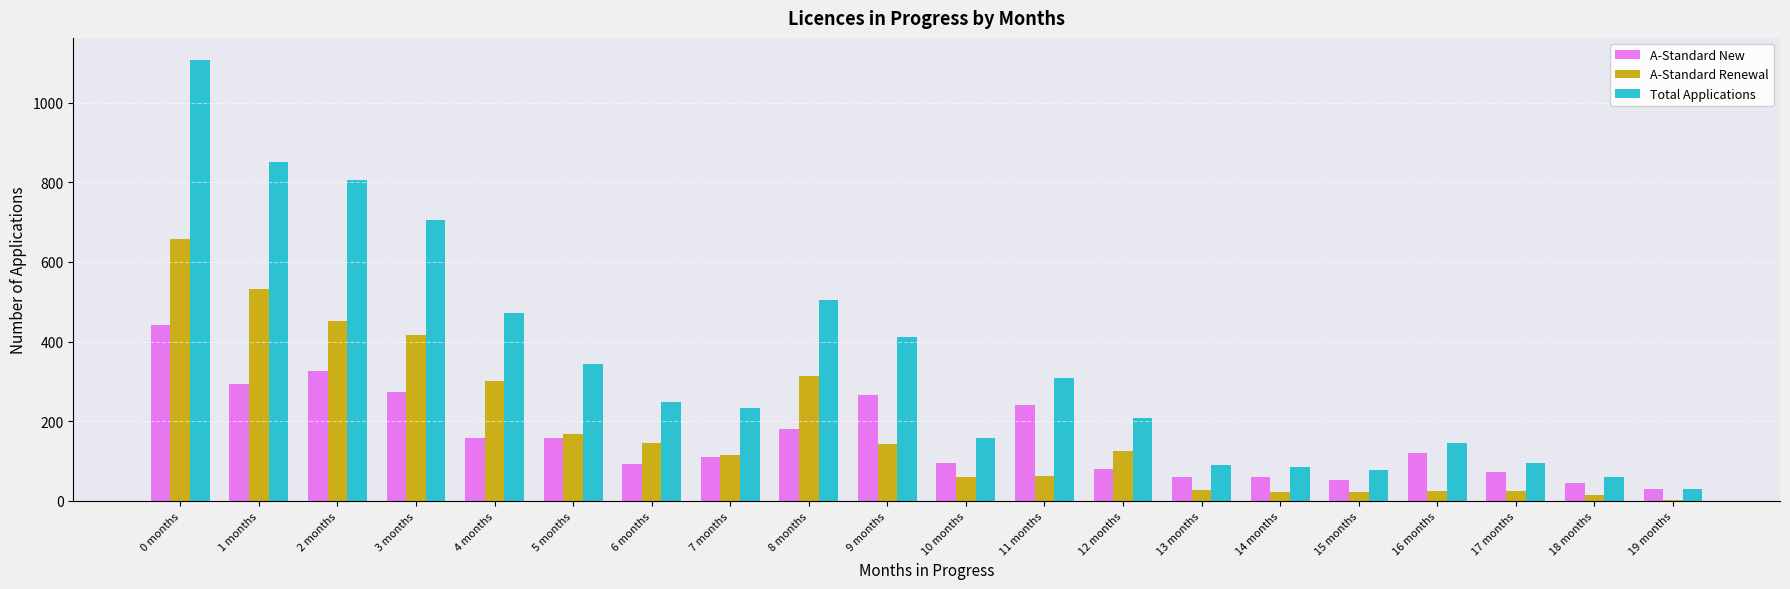

Which series has the largest total across all categories?

Total Applications